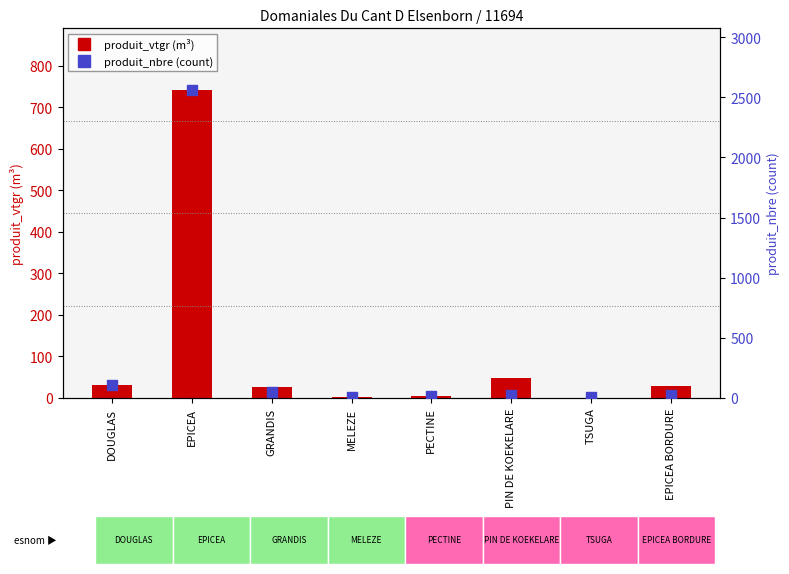

At which category is the sum across all series the highest?

EPICEA